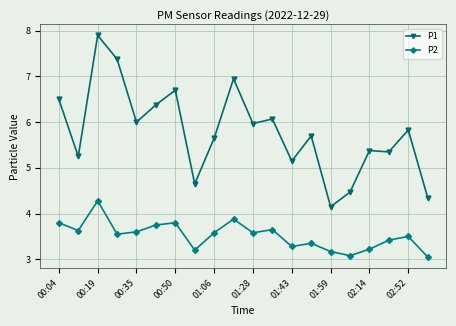

List the series in order of their peak value, highest first.

P1, P2